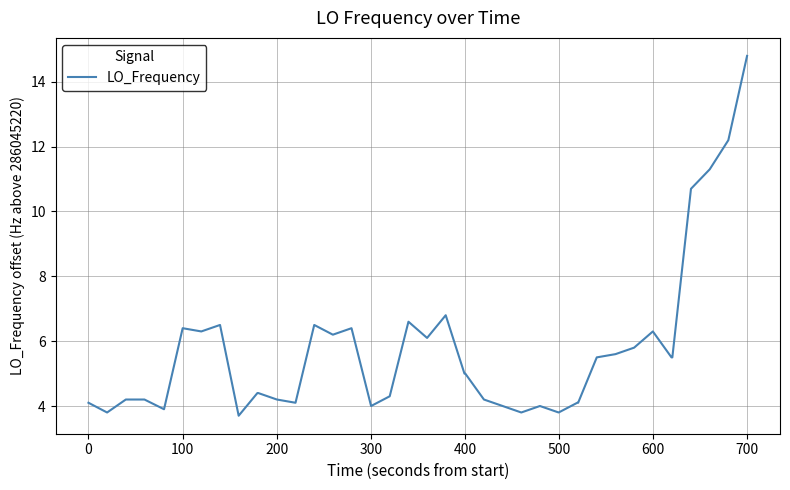

What is the minimum value shown in the chart?

3.7